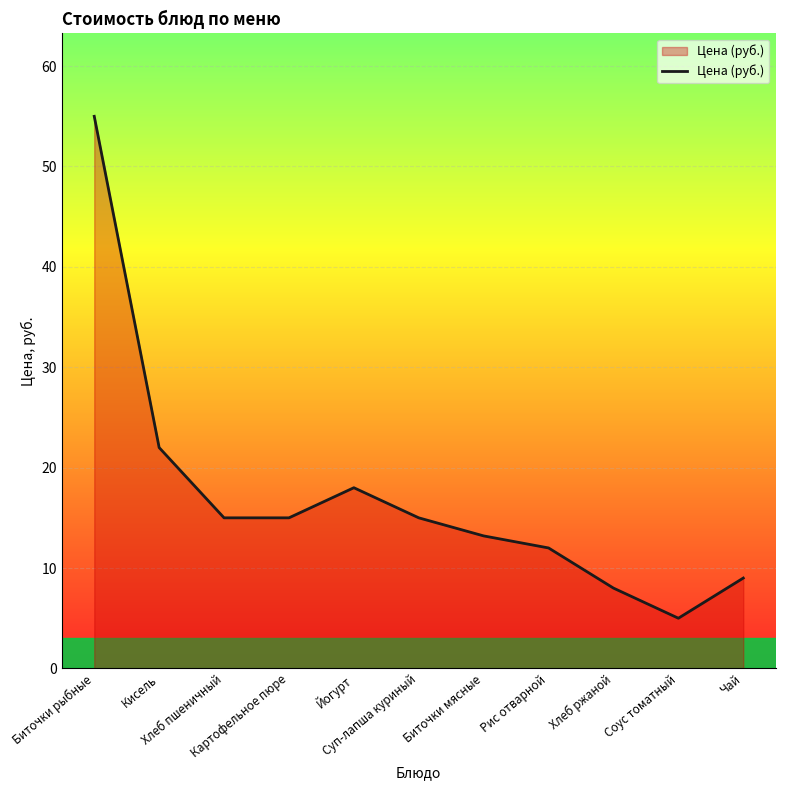

Does the chart have visible grid lines?

Yes